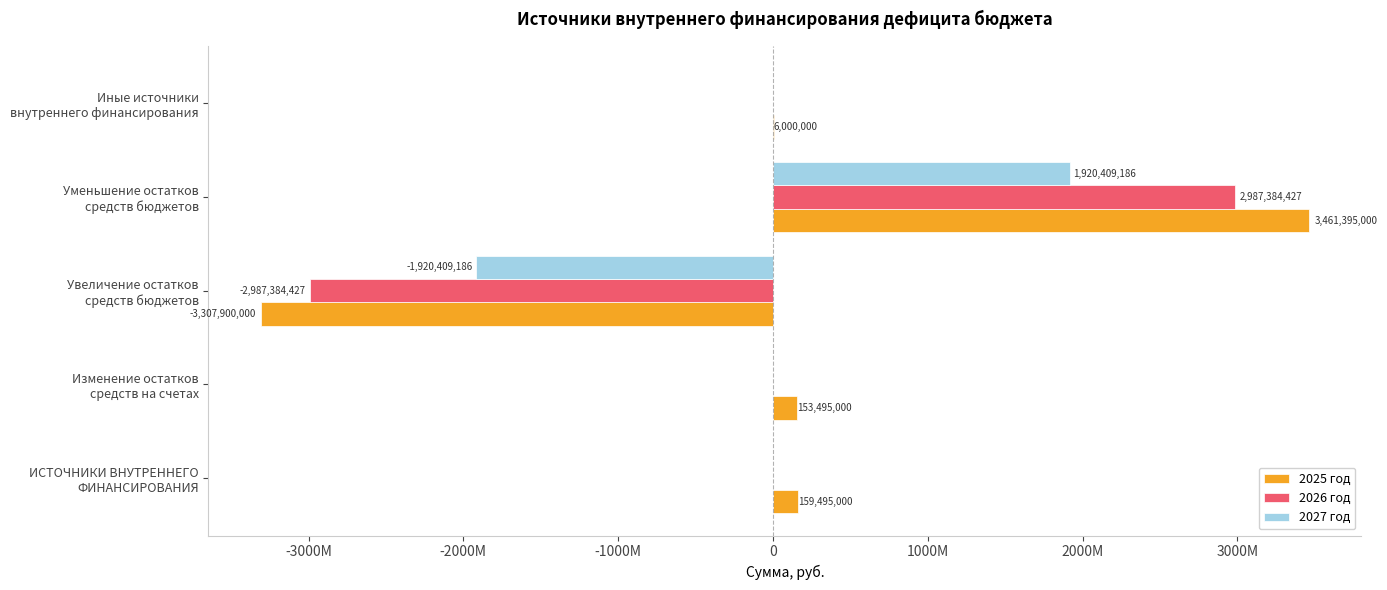

What are all the series names shown in the legend?

2025 год, 2026 год, 2027 год